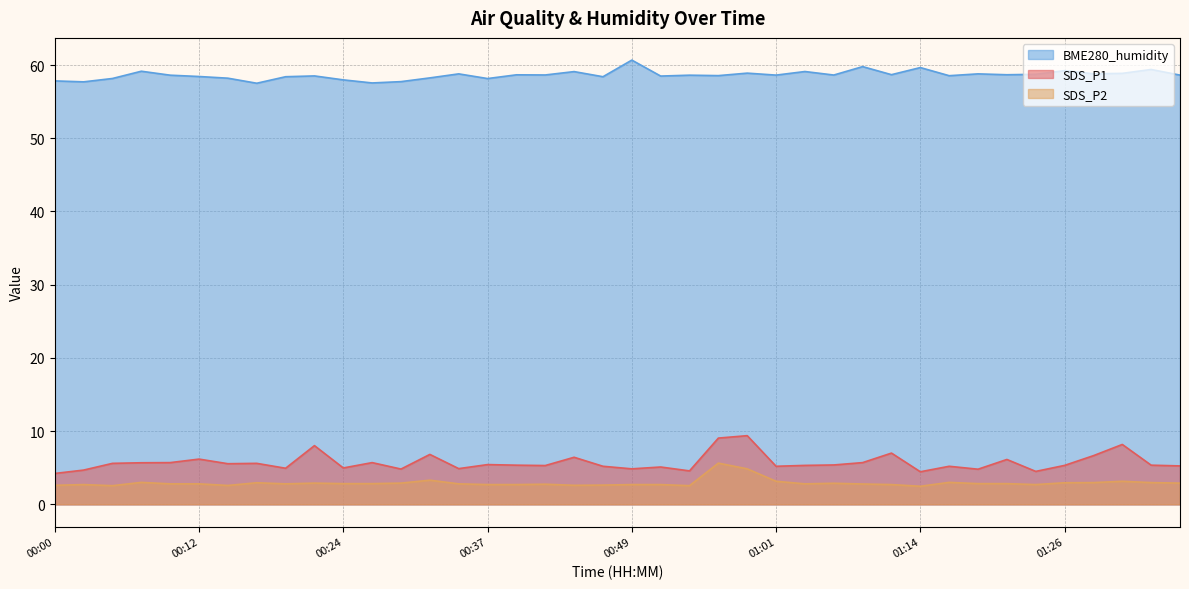

True or false: SDS_P2 and SDS_P1 intersect in this chart.

False